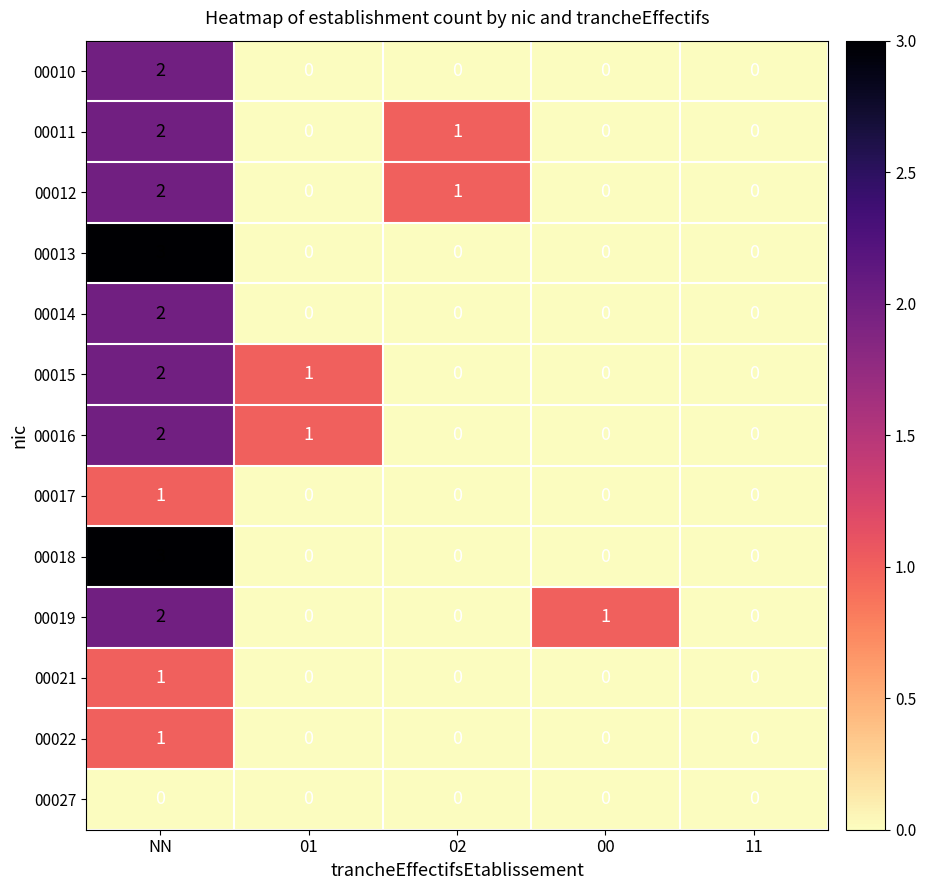

The 00013 series shows 3 at NN. True or false?

True